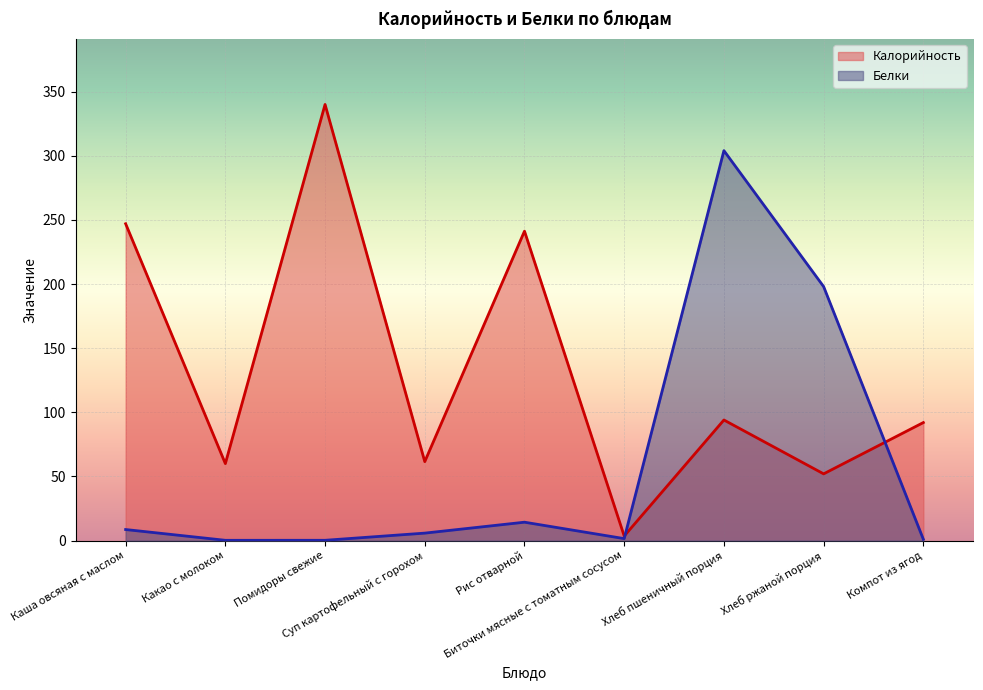

Is it true that Калорийность equals 92.0 at Компот из ягод?

True